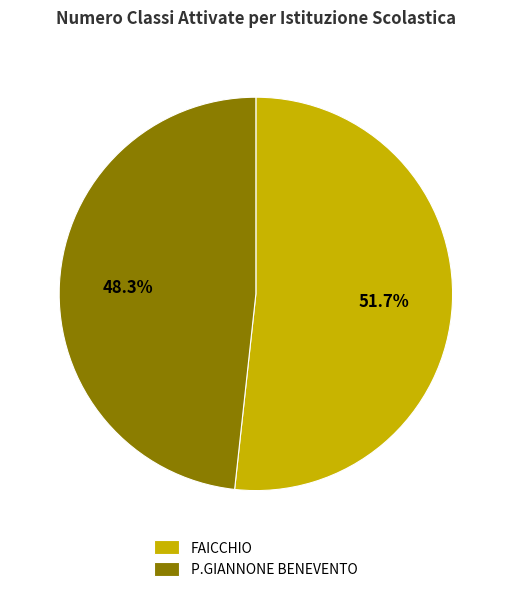

How many slices are in this pie chart?

2